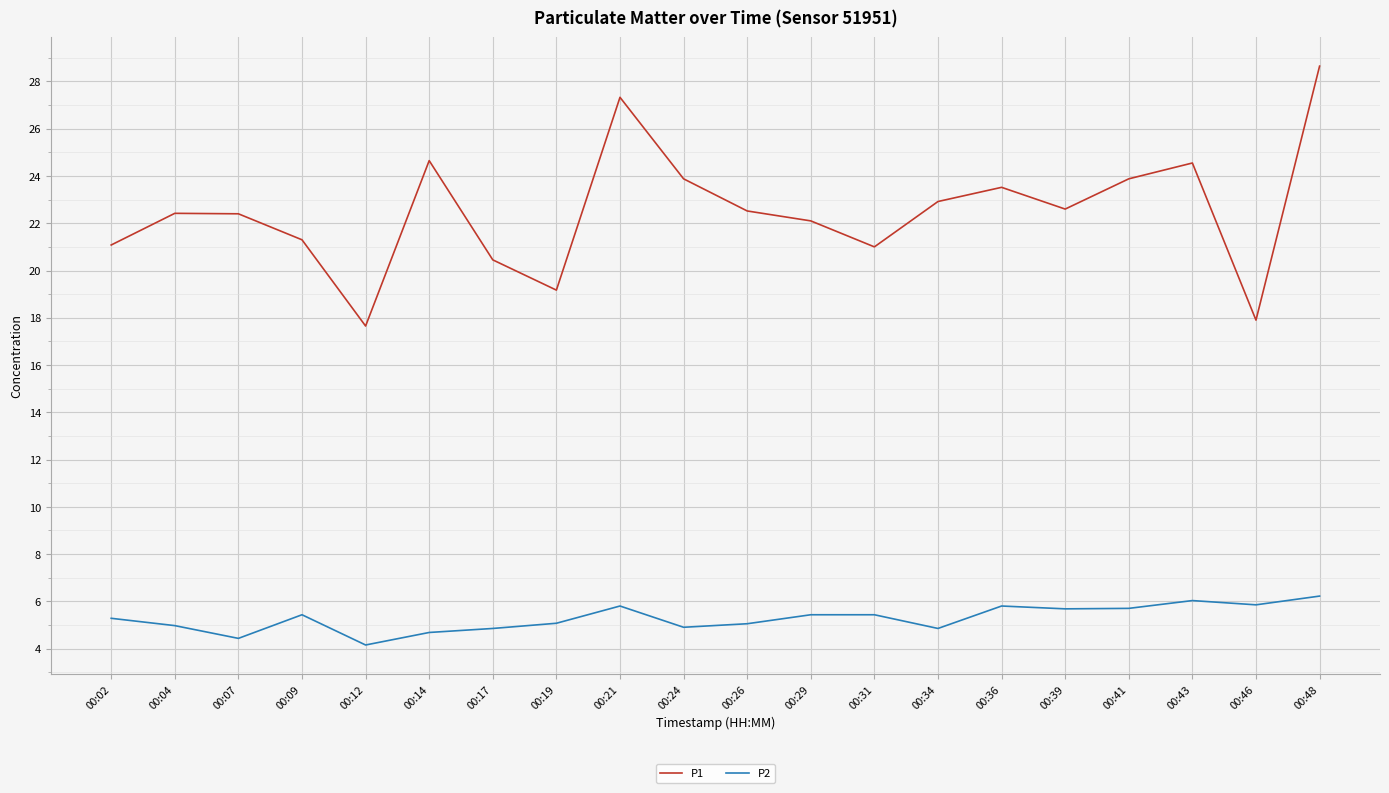

What are all the series names shown in the legend?

P1, P2